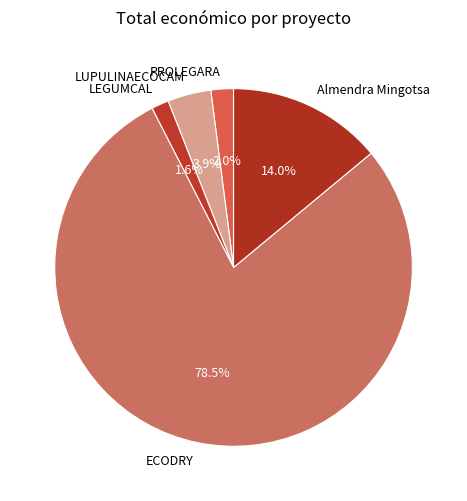

How many segments does this pie chart have?

5